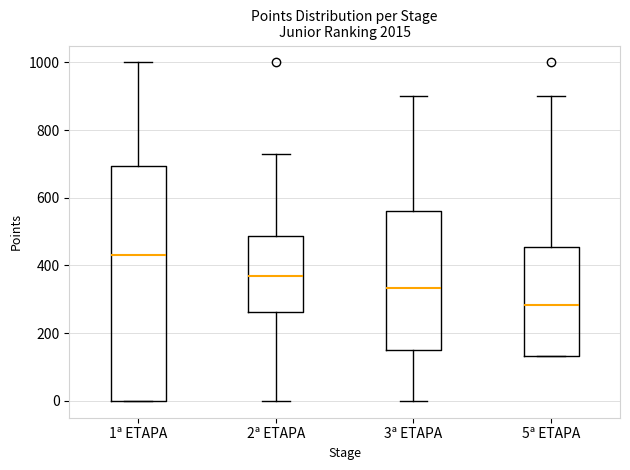

Comparing the boxes themselves (not the whiskers), which one is the tallest?

1ª ETAPA